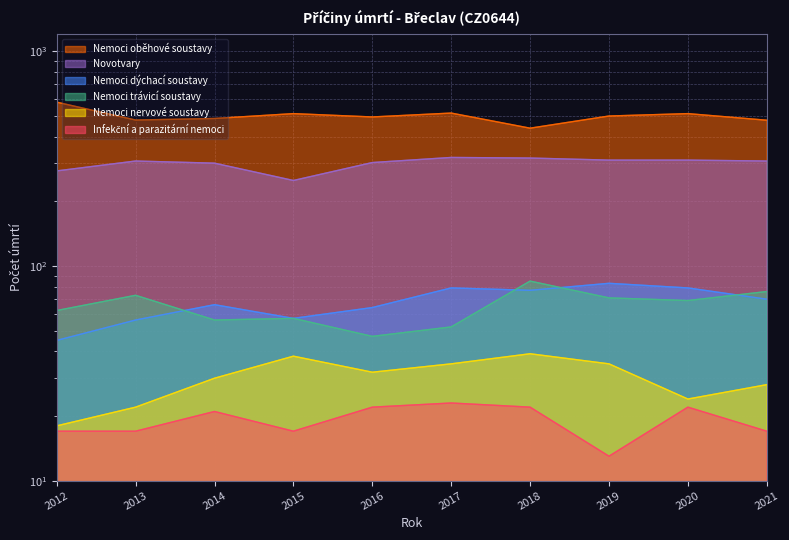

The Infekční a parazitární nemoci series shows 29 at 2021. True or false?

False